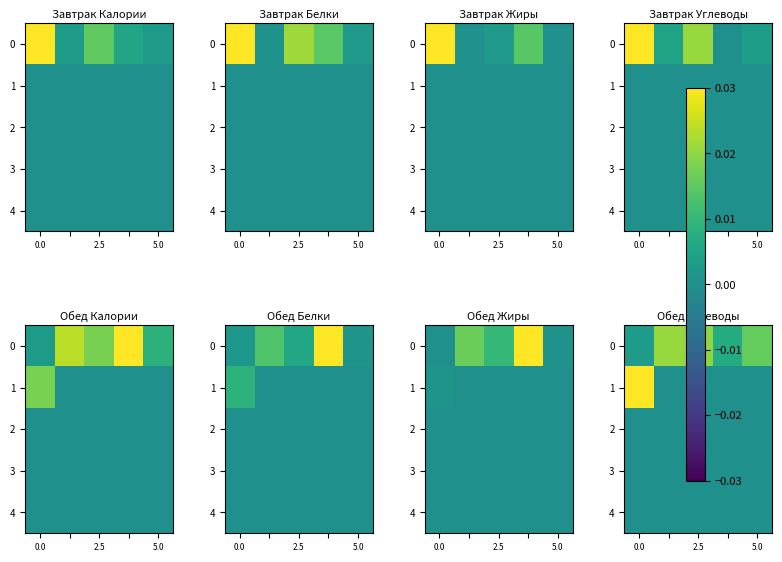

The 4 series shows 0.0 at 2.5. True or false?

True